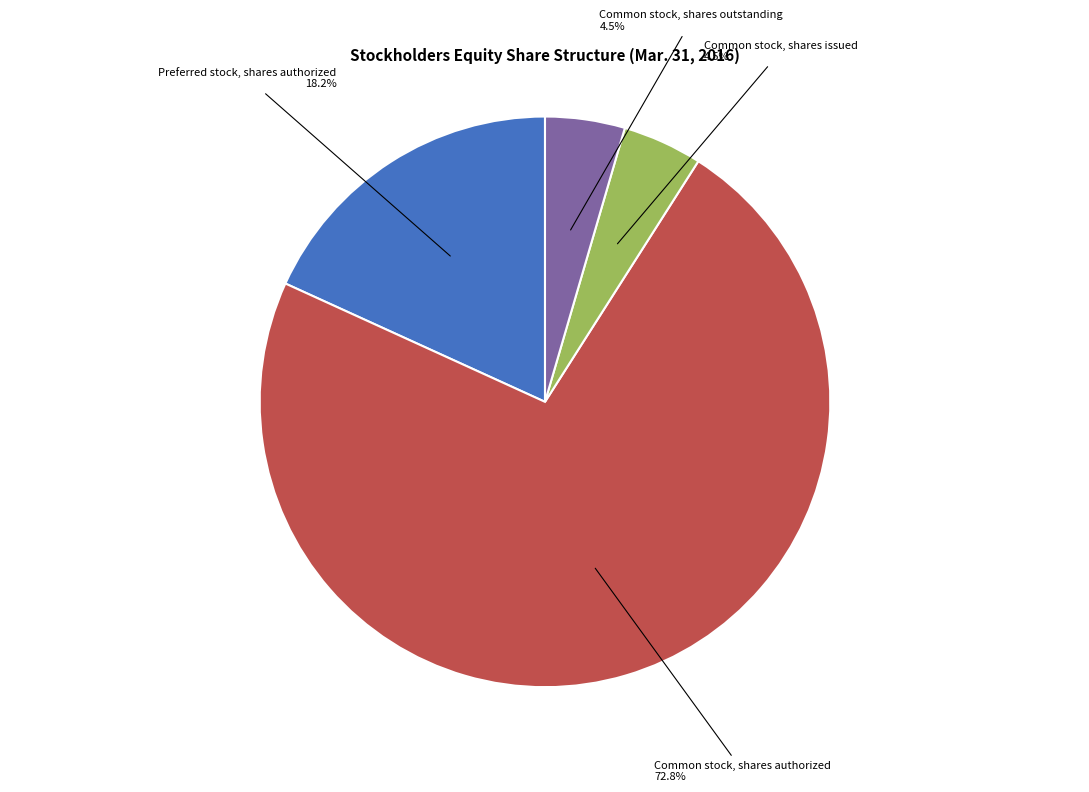

Is there any slice that represents more than half of the pie?

Yes